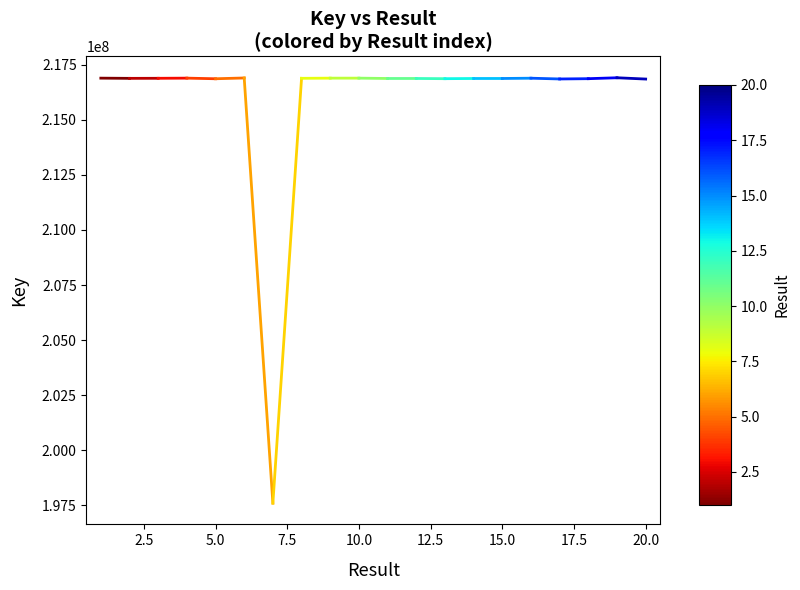

The value at 2.5 is 57766140. True or false?

False